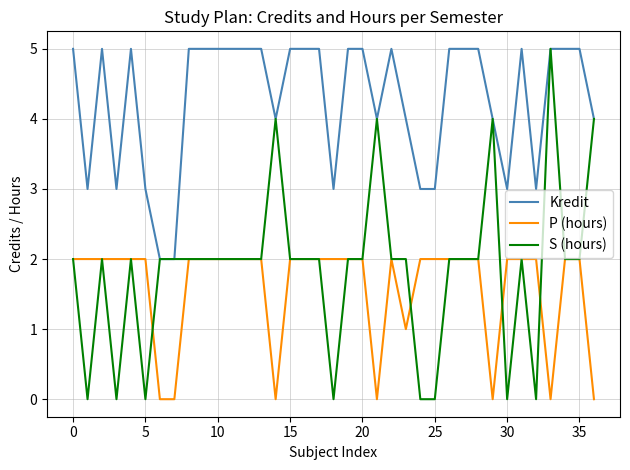

Which series has the widest spread of values?

S (hours)